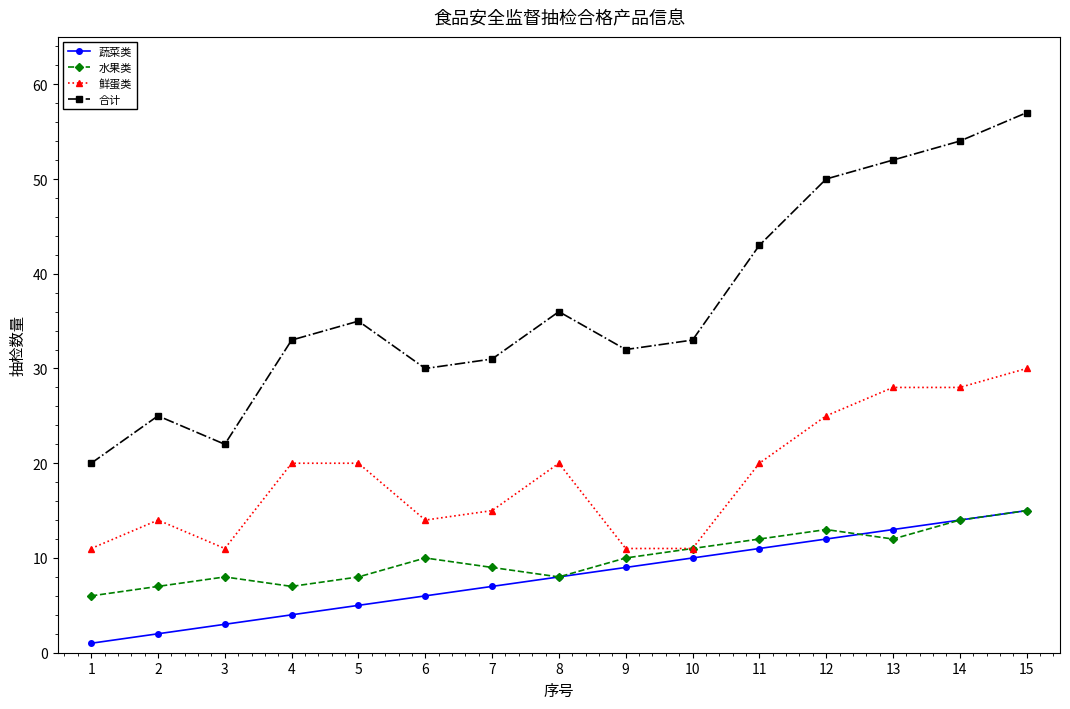

How many interior local valleys does the 合计 series have?

3